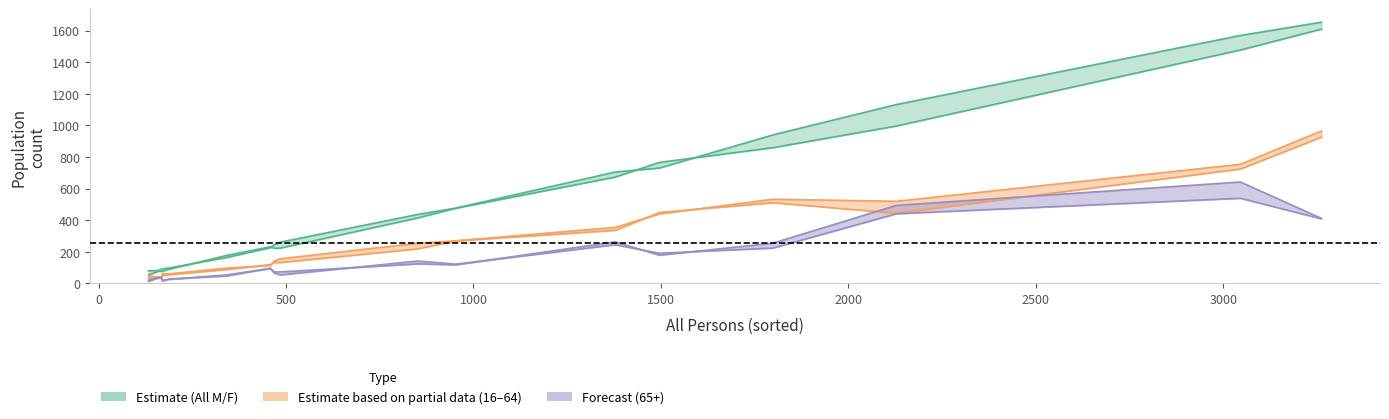

The Males 16 to 64 series shows 185 at Beaminster & Mapperton. True or false?

False